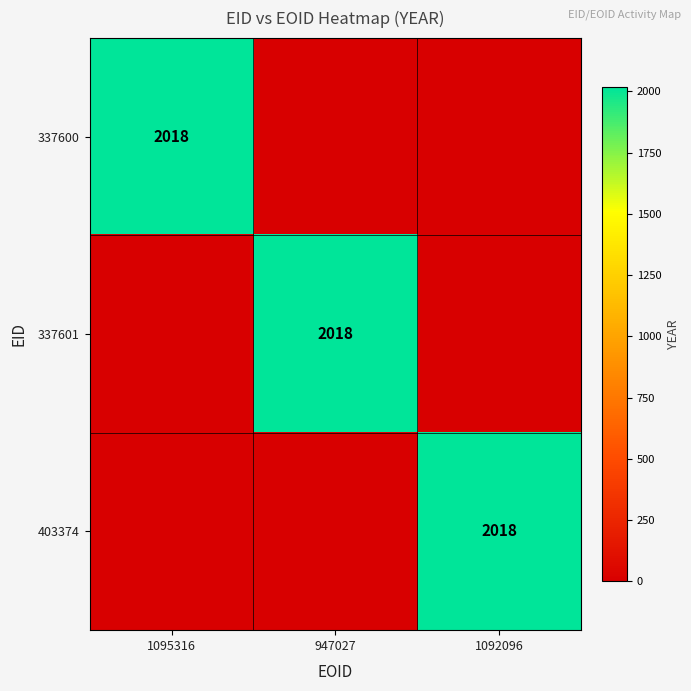

True or false: 337600 has a value of 1356 at 1095316.

False